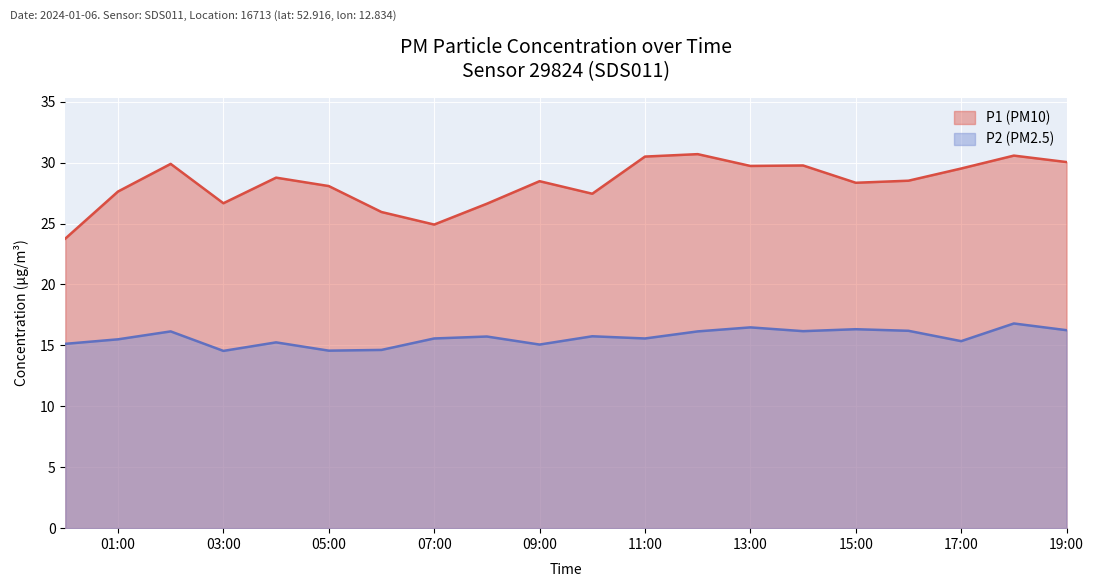

True or false: P2 (PM2.5) and P1 (PM10) intersect in this chart.

False